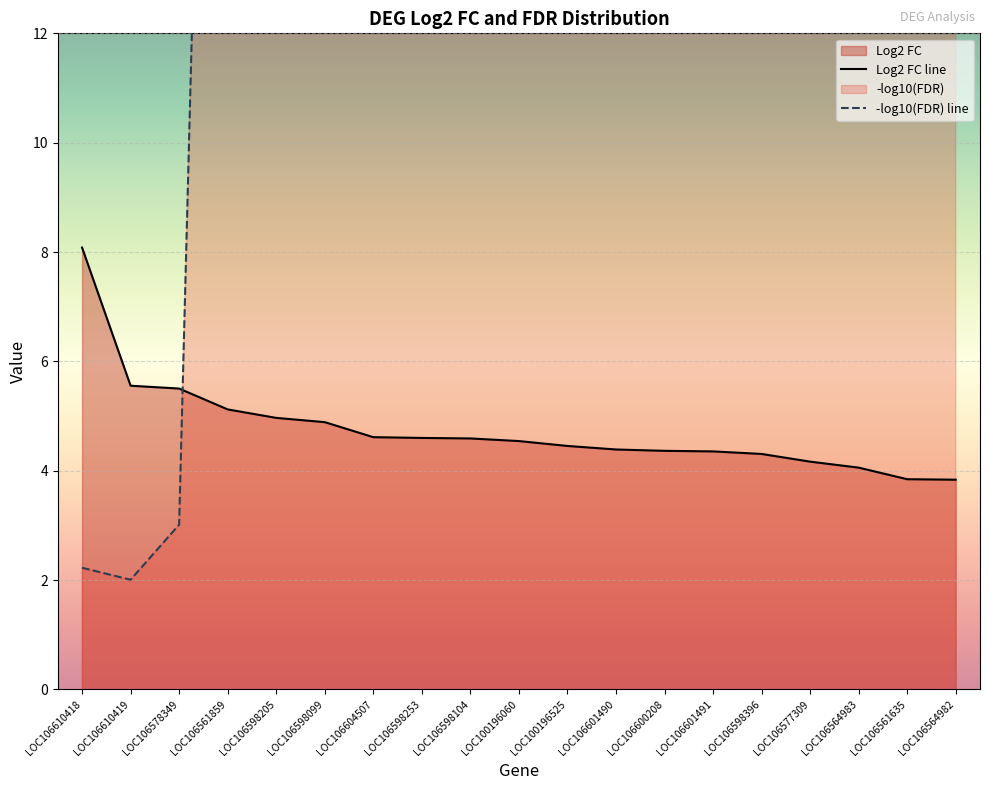

At which label does the data first exceed 4?

LOC106610418